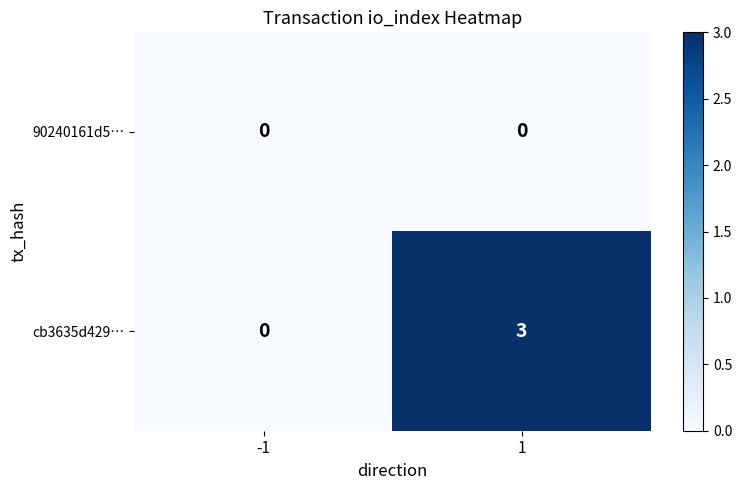

What is the greatest value displayed?

3